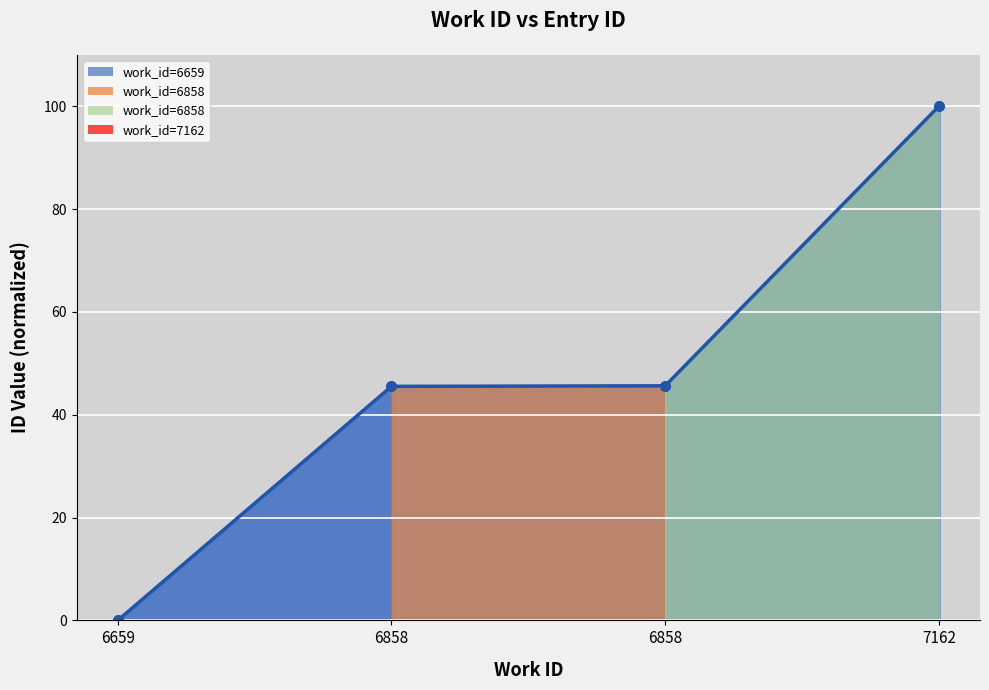

Is it true that the value at 7162 is 58.6?

False